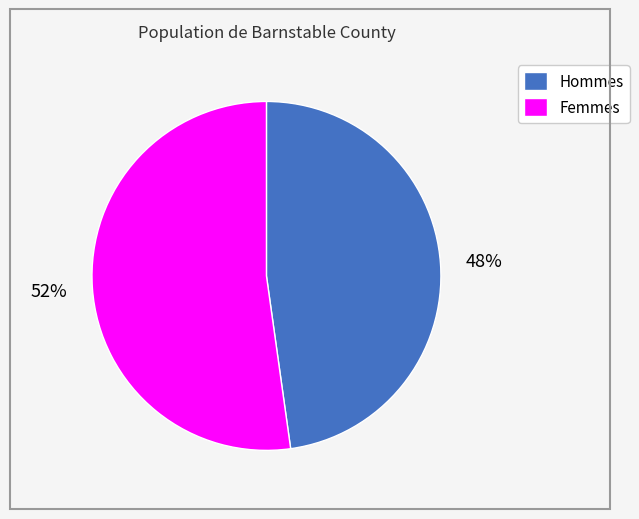

Which category accounts for the majority?

Femmes